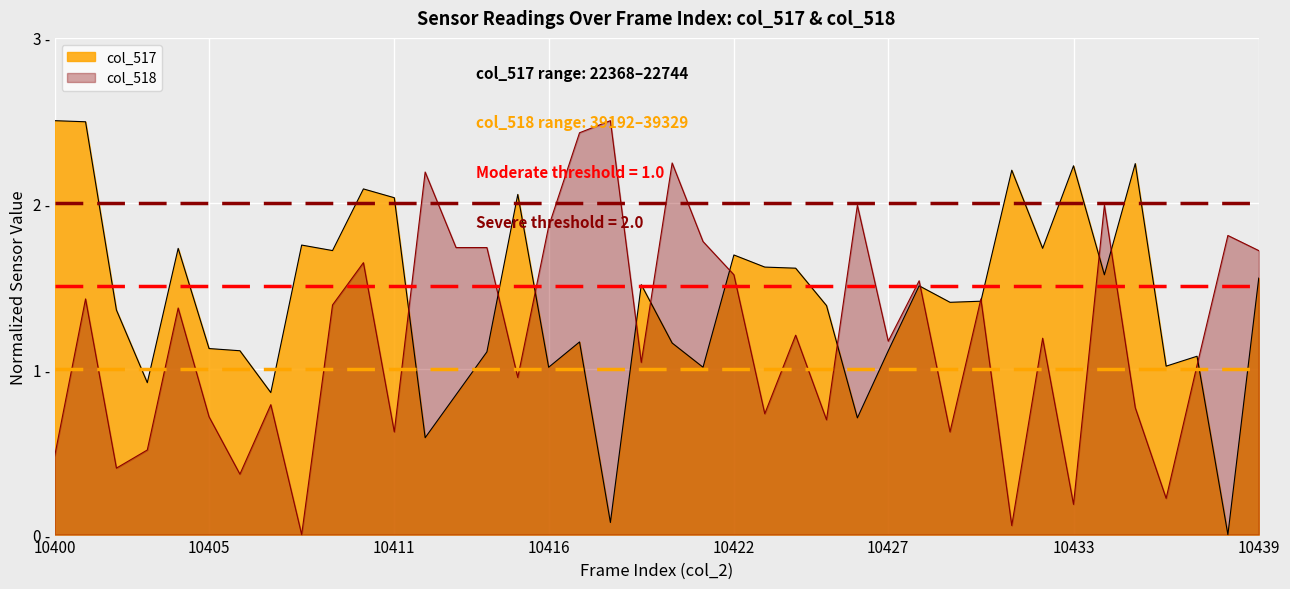

Reading right to left, what are all the values shown in this chart?

col_517: 1.5	0.0	1.1	1.0	2.2	1.6	2.2	1.7	2.2	1.4	1.4	1.5	1.1	0.7	1.4	1.6	1.6	1.7	1.0	1.2	1.5	0.1	1.2	1.0	2.1	1.1	0.8	0.6	2.0	2.1	1.7	1.7	0.9	1.1	1.1	1.7	0.9	1.4	2.5	2.5
col_518: 1.7	1.8	1.0	0.2	0.8	2.0	0.2	1.2	0.1	1.4	0.6	1.5	1.2	2.0	0.7	1.2	0.7	1.6	1.8	2.2	1.0	2.5	2.4	1.9	0.9	1.7	1.7	2.2	0.6	1.6	1.4	0.0	0.8	0.4	0.7	1.4	0.5	0.4	1.4	0.5